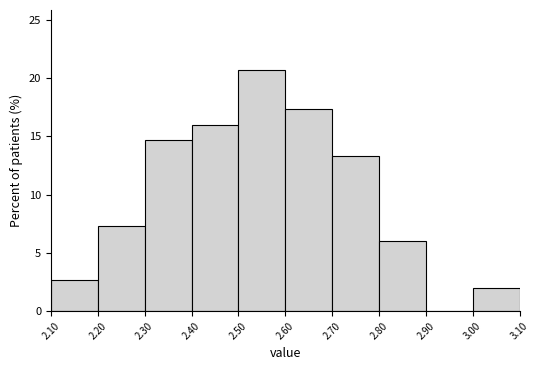

Over which range of the x-axis is the bar tallest?

2.50 to 2.60